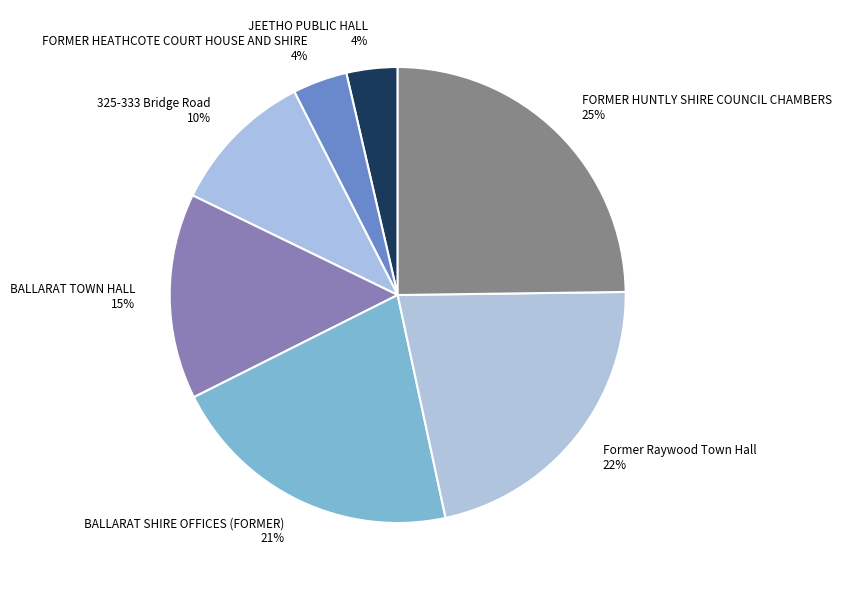

How many segments does this pie chart have?

7